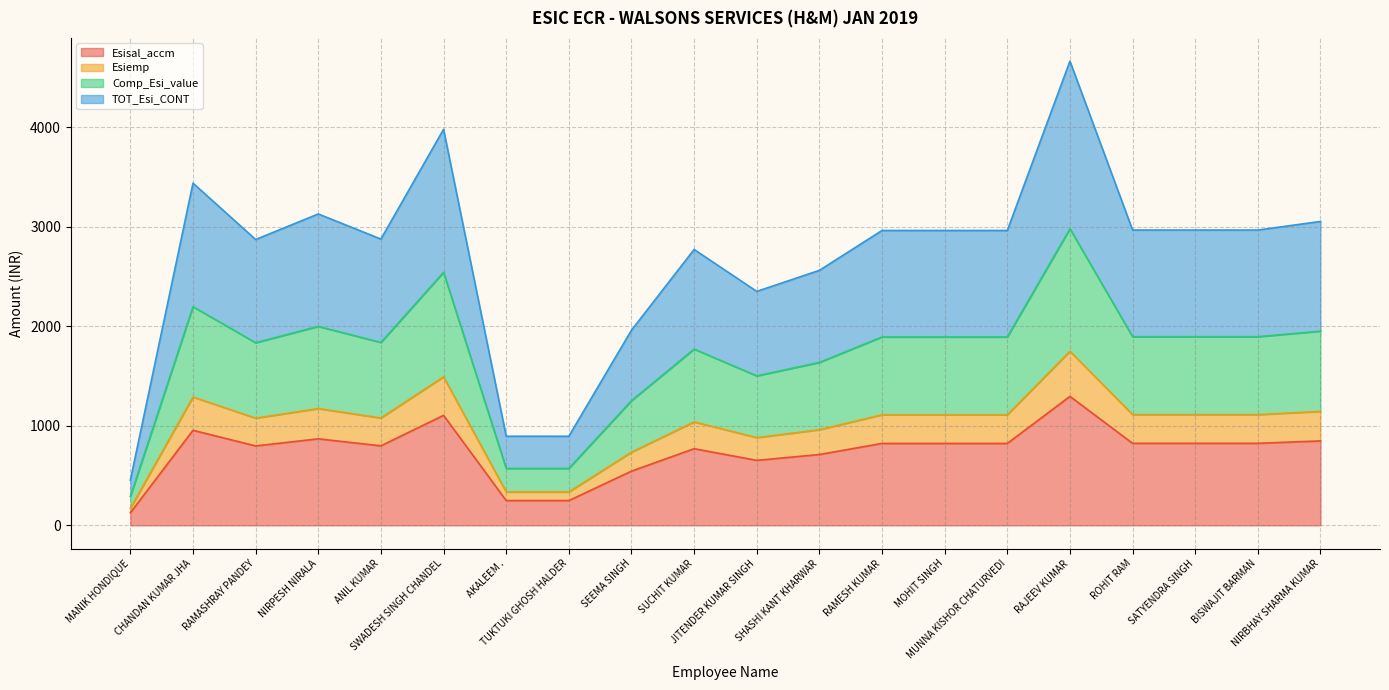

What is the difference between the Comp_Esi_value values at SEEMA SINGH and BISWAJIT BARMAN?

279.5